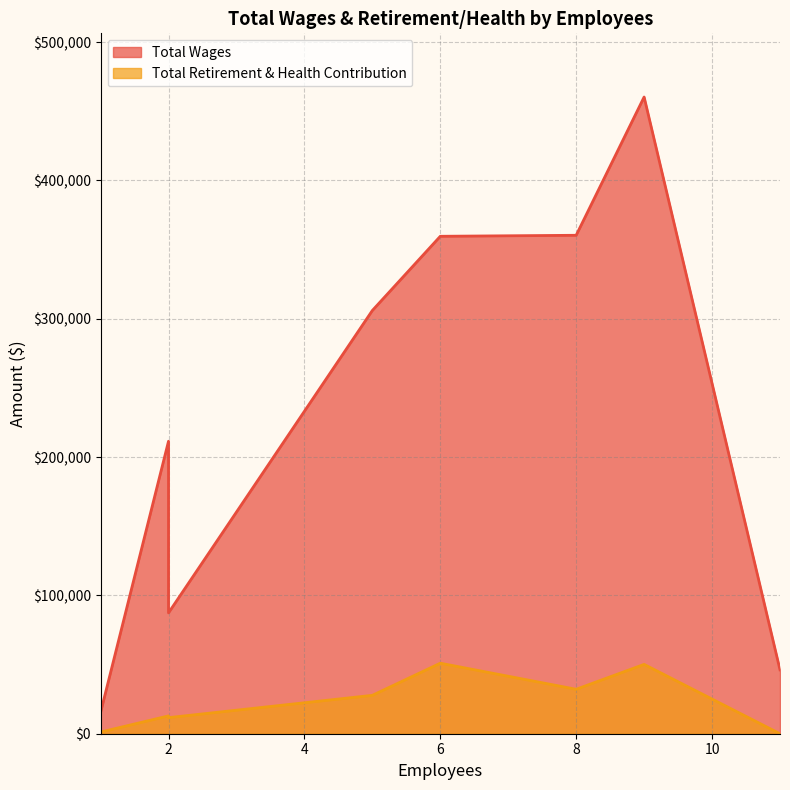

Count the number of categories in the chart.

8